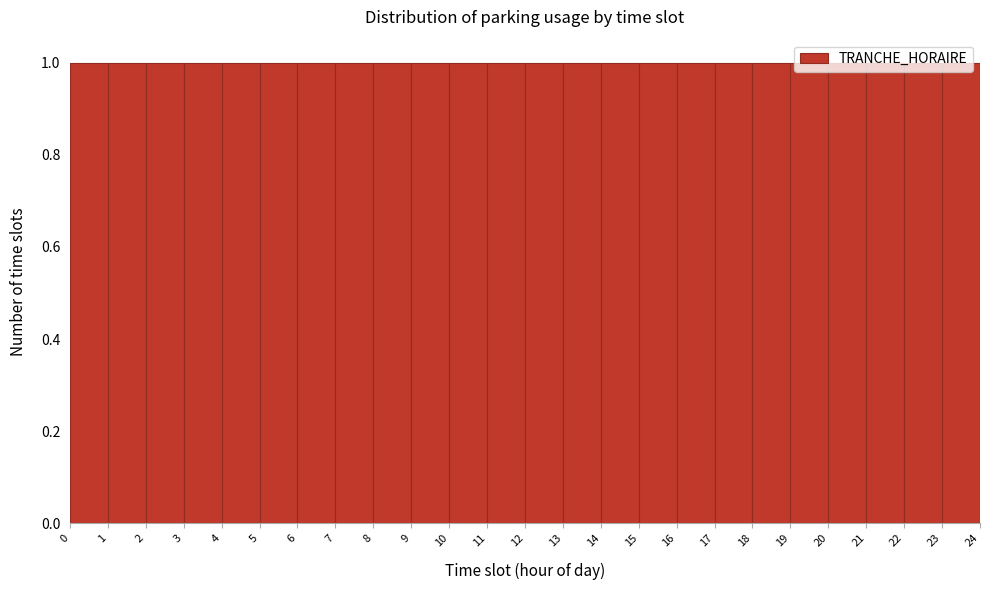

Reading left to right, list every bar in this chart as the range it spans on the x-axis followed by its height. The values are not printed on the chart, so give them approximately, as read against the axis.

0 to 1: 1
1 to 2: 1
2 to 3: 1
3 to 4: 1
4 to 5: 1
5 to 6: 1
6 to 7: 1
7 to 8: 1
8 to 9: 1
9 to 10: 1
10 to 11: 1
11 to 12: 1
12 to 13: 1
13 to 14: 1
14 to 15: 1
15 to 16: 1
16 to 17: 1
17 to 18: 1
18 to 19: 1
19 to 20: 1
20 to 21: 1
21 to 22: 1
22 to 23: 1
23 to 24: 1